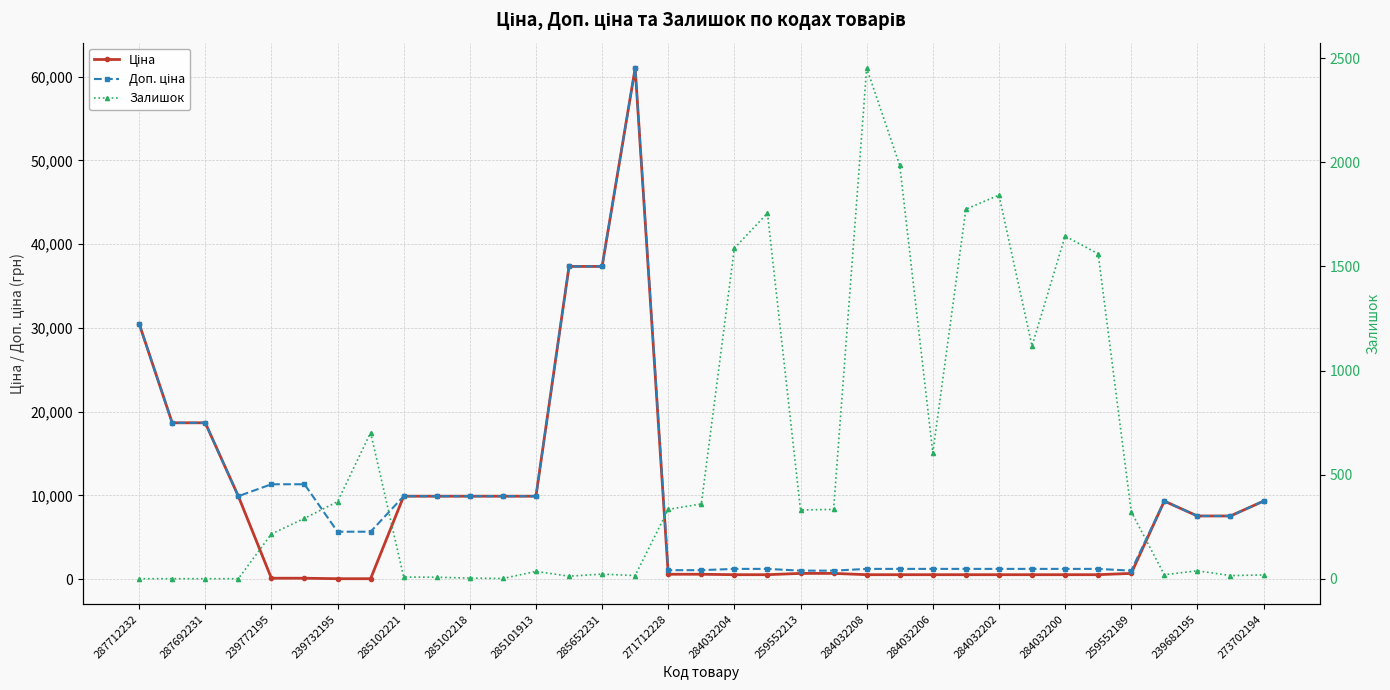

How many intersections are there between Залишок and Доп. ціна?

8